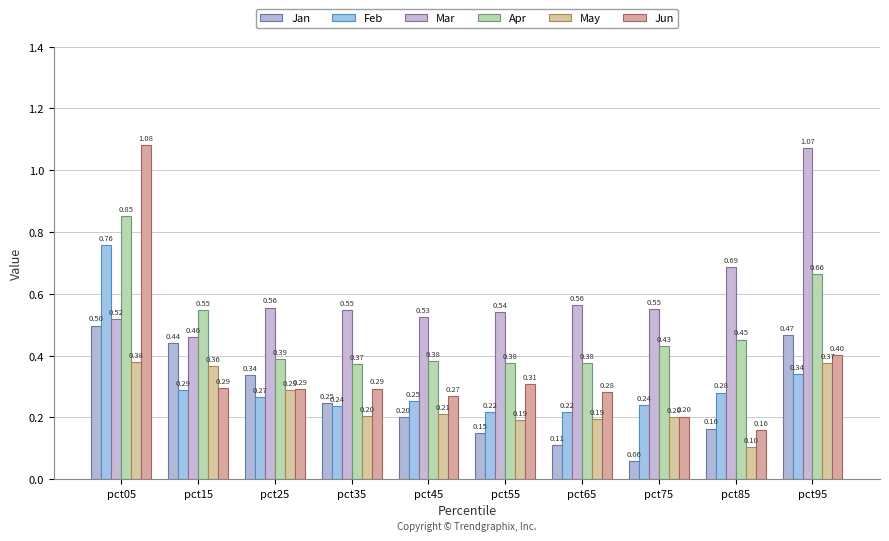

What is the value of the Mar bar at the 1st from the left?

0.5